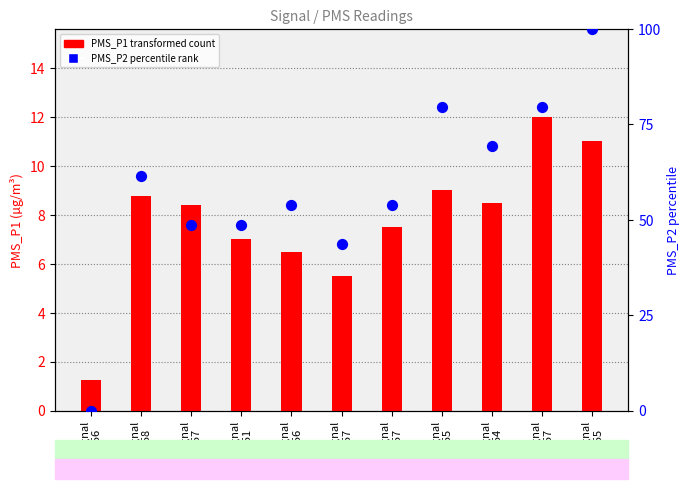

What is the total value across all series at Signal
-57?

57.1